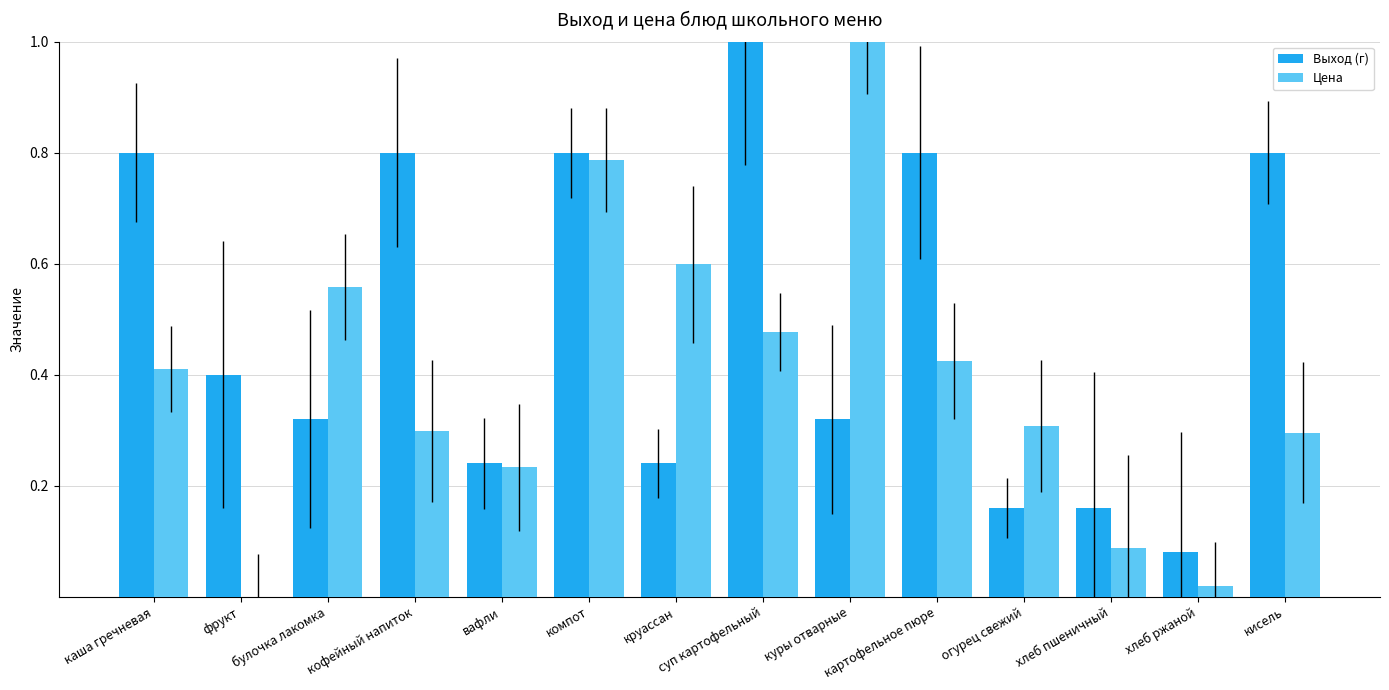

Which series has the largest total across all categories?

Выход (г)